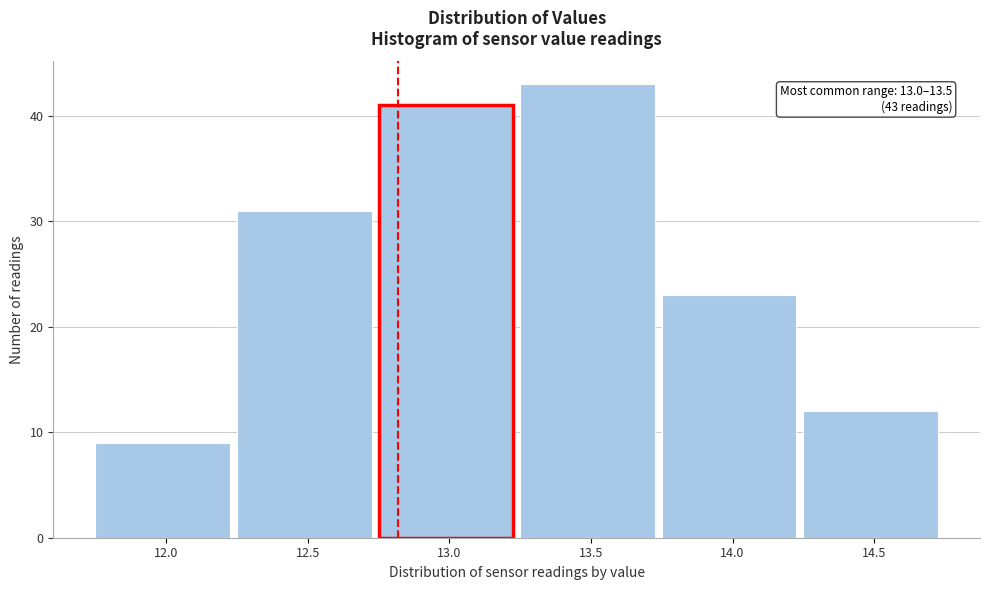

Reading left to right, what are all the values shown in this chart?

9	31	41	43	23	12